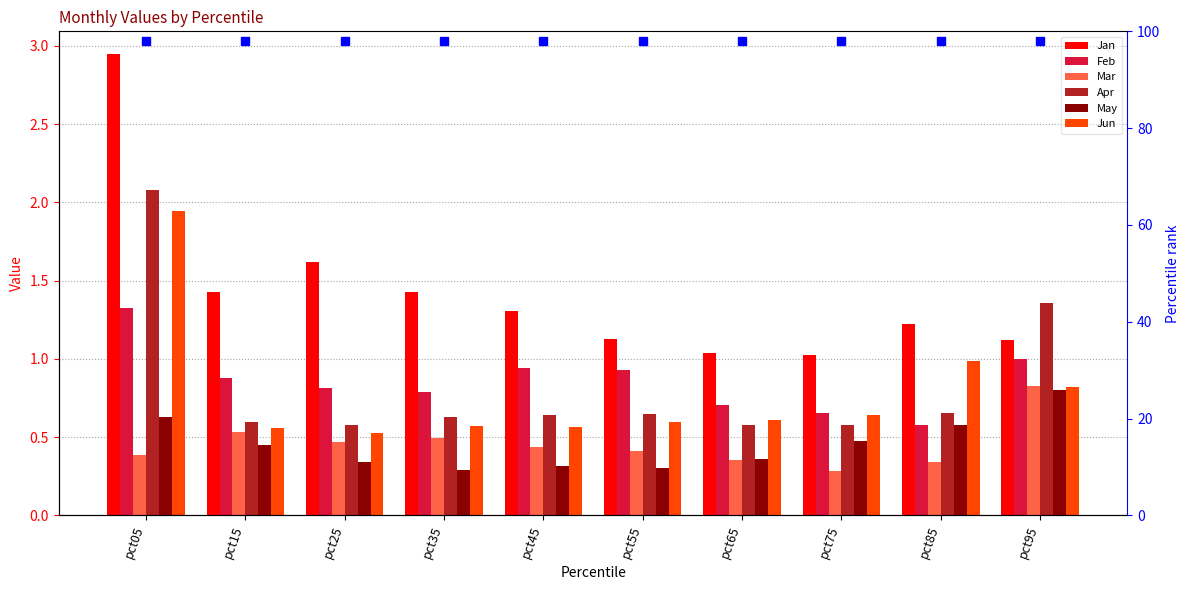

What is the difference between the Jan values at pct95 and pct45?

0.2